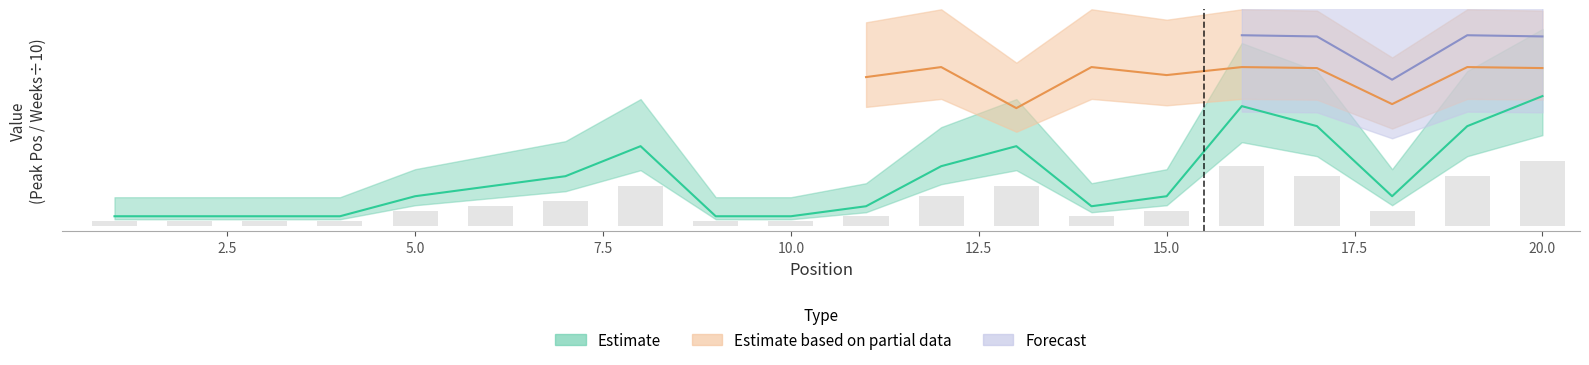

The chart shows a value of 2 at 4. True or false?

False